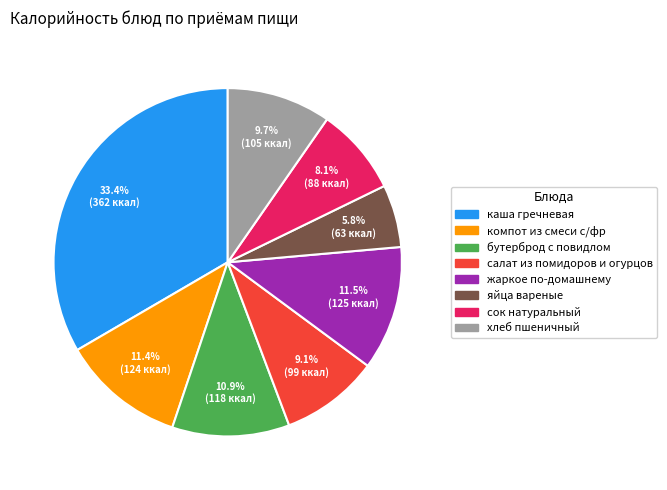

To the nearest percent, what is the difference between the largest and smallest slice percentages?

28%